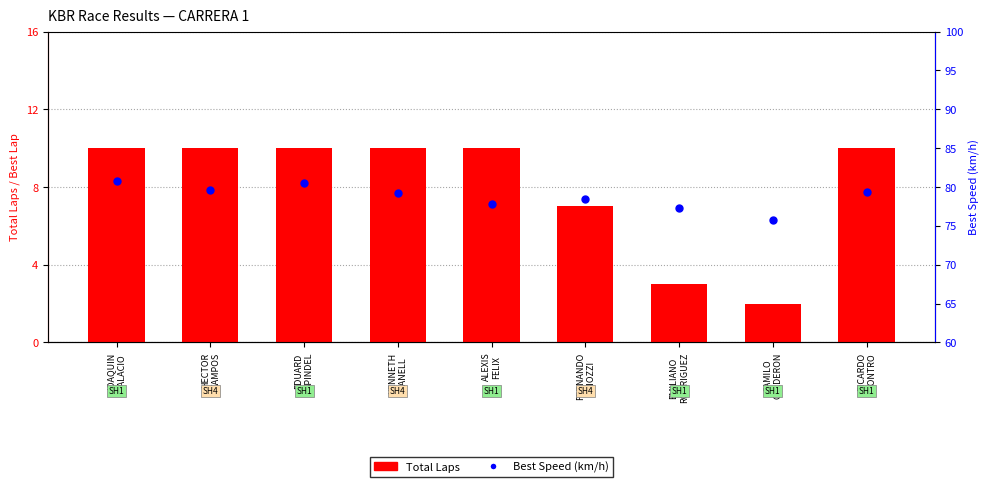

At which category is the sum across all series the highest?

JOAQUIN
PALACIO